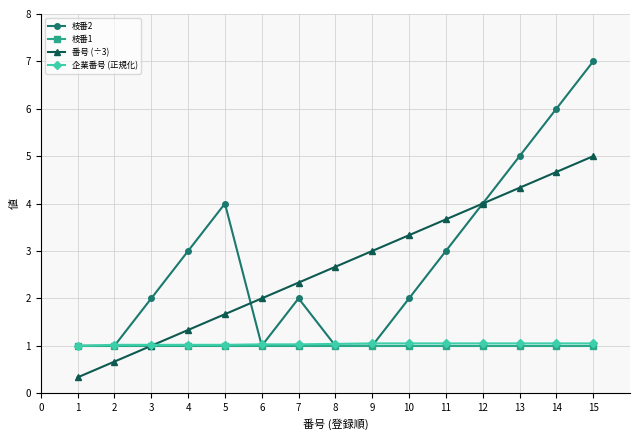

Does the chart display data point markers on the line(s)?

Yes